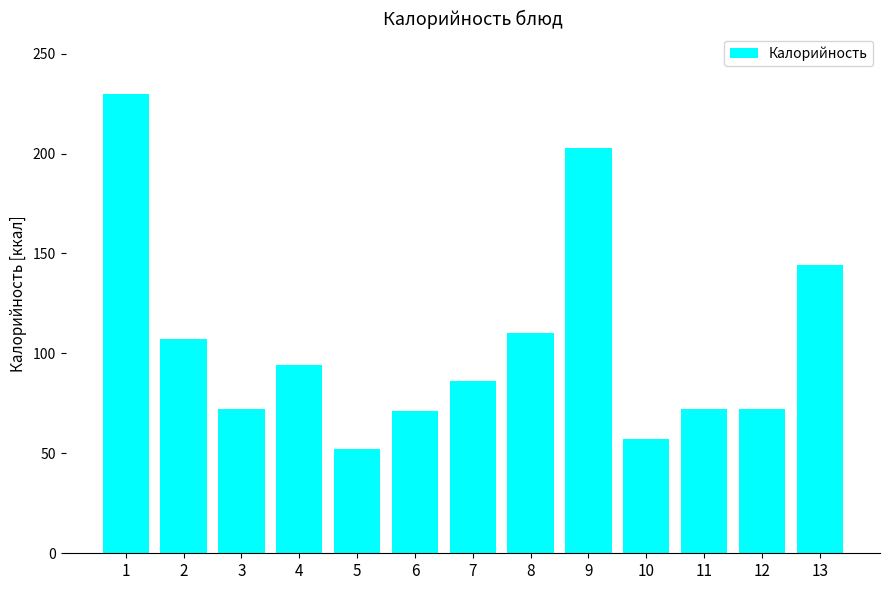

What is the change in value from 5 to 6?

+19